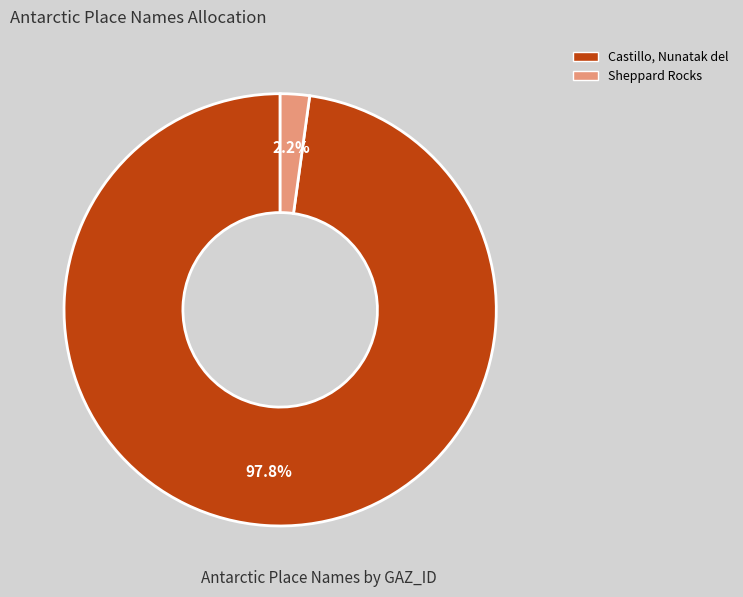

Which category has the smallest portion of the pie?

Sheppard Rocks